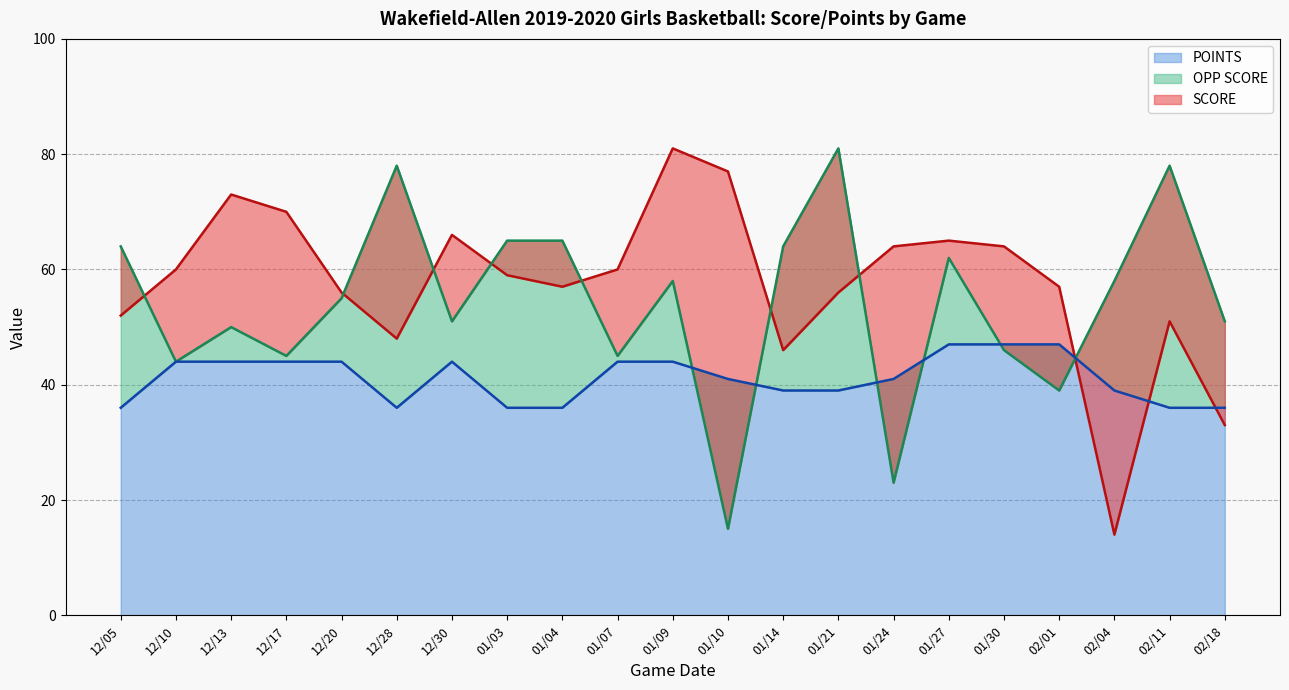

Where is POINTS nearest to the value 41?

01/10